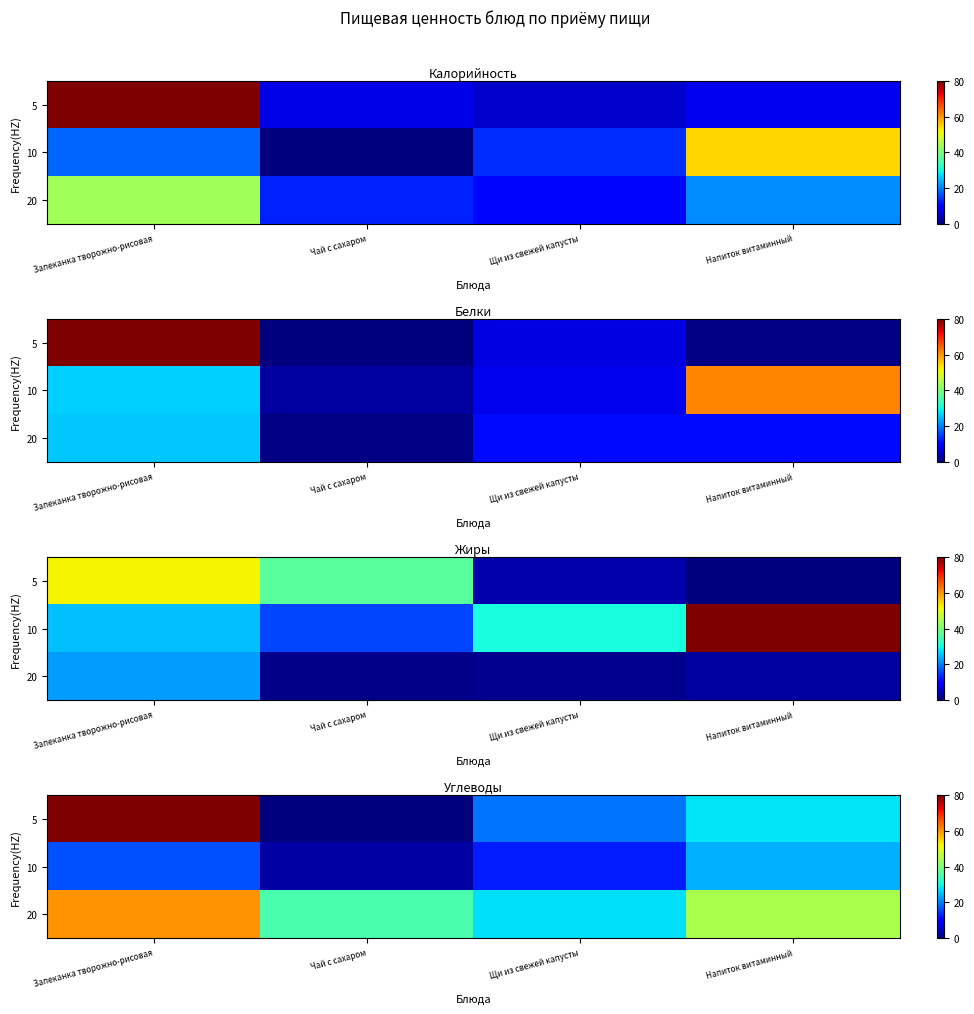

What is the maximum value shown in the chart?

80.0